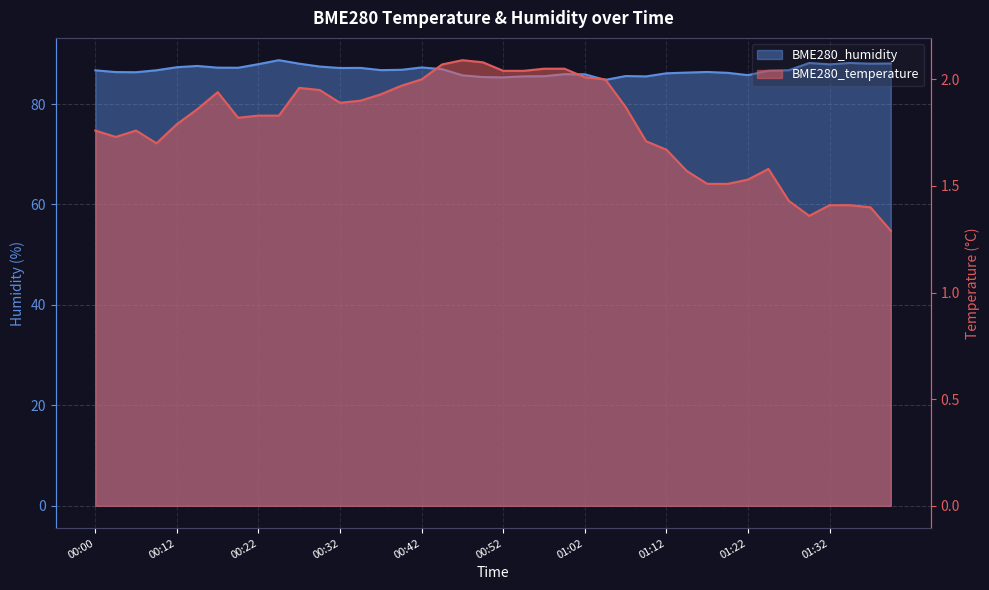

True or false: BME280_humidity and BME280_temperature cross at least once.

False